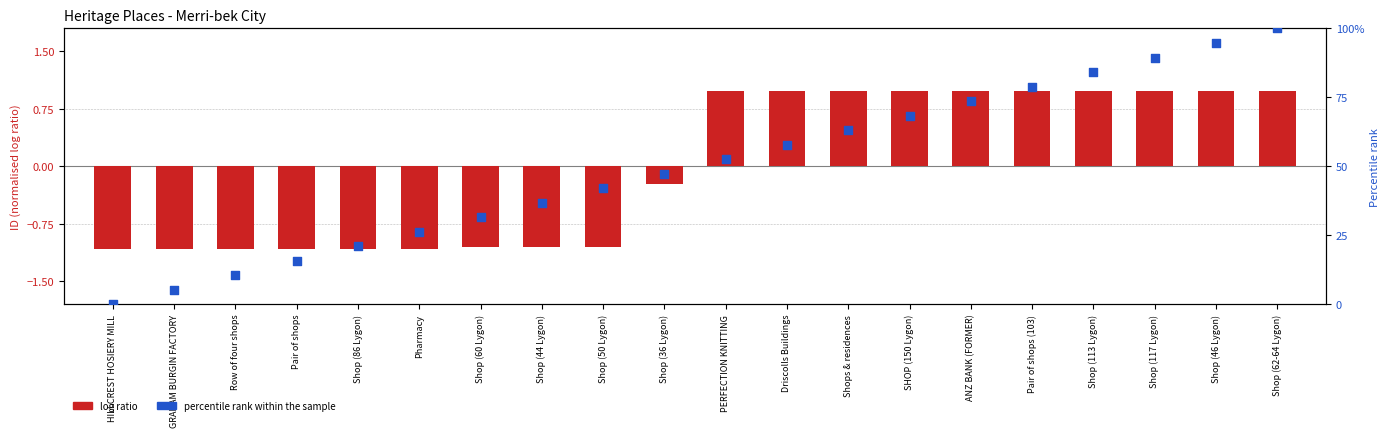

What are all the series names shown in the legend?

log ratio, percentile rank within the sample